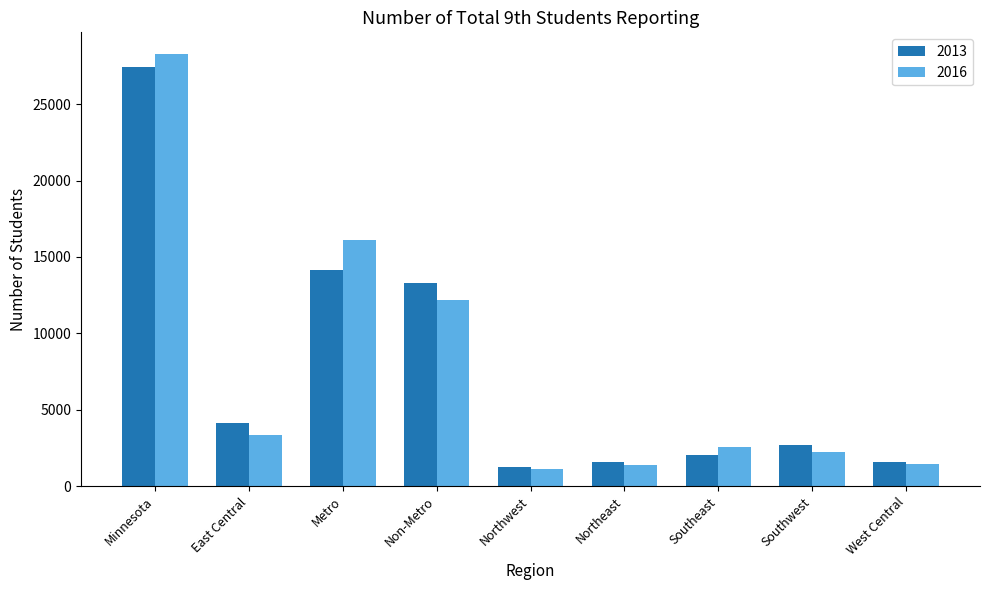

What is the total value across all series at Southeast?

4595